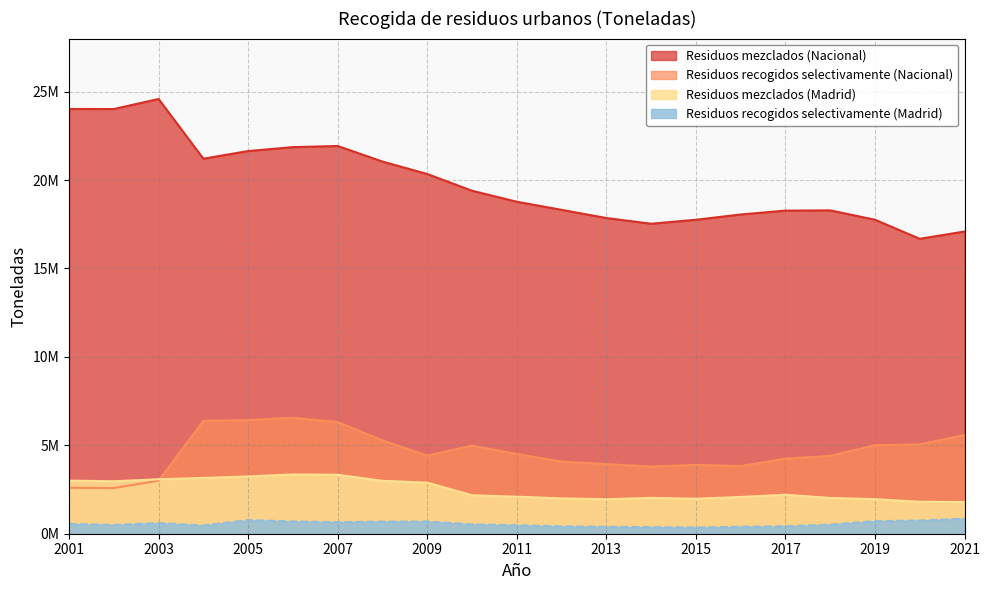

At which category does the chart reach its minimum across all series?

2015